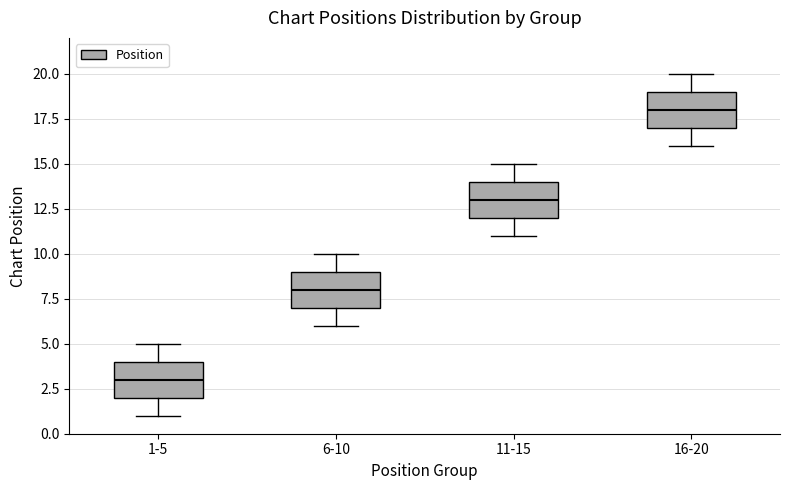

Reading left to right, read every box against the y-axis: the position of its median line, the range the box covers, and the ends of its whiskers. The values are not printed on the chart, so give them approximately, as read against the axis.

1-5: median 3, box 2 to 4, whiskers 1 to 5
6-10: median 8, box 7 to 9, whiskers 6 to 10
11-15: median 13, box 12 to 14, whiskers 11 to 15
16-20: median 18, box 17 to 19, whiskers 16 to 20